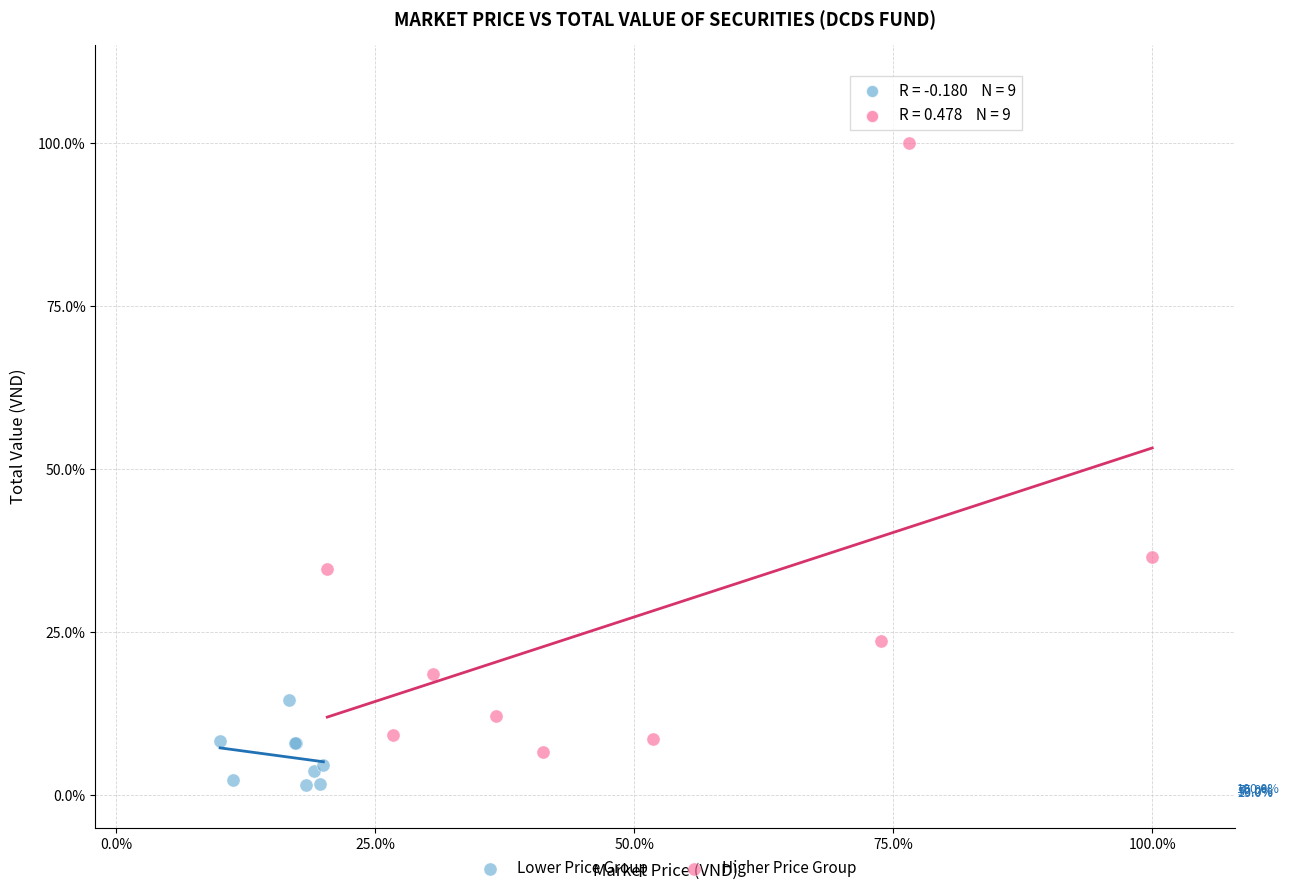

Which series reaches the maximum Y coordinate?

Higher Price Group